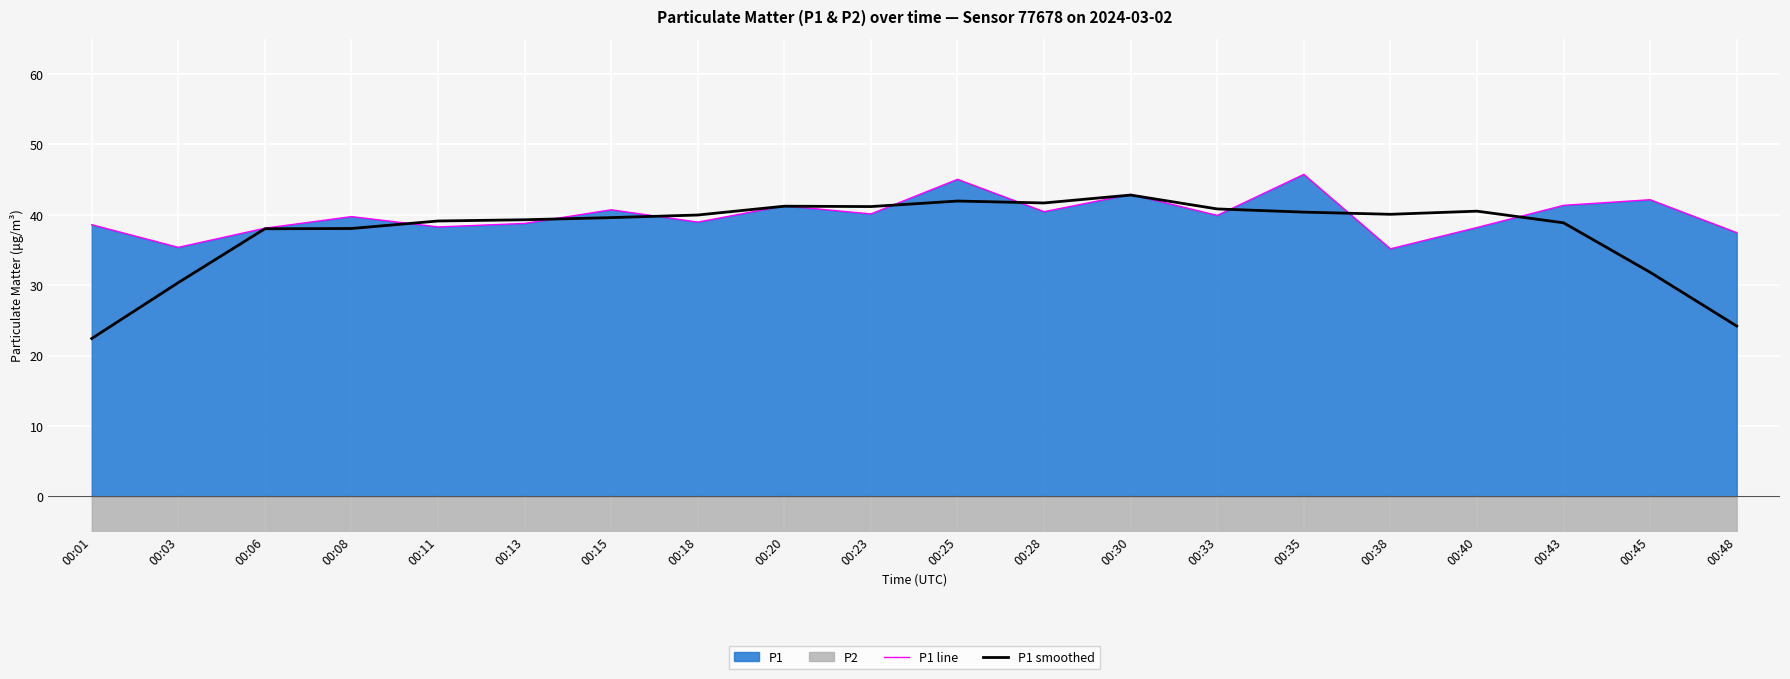

Is it true that P1 line equals 39.9 at 00:33?

True